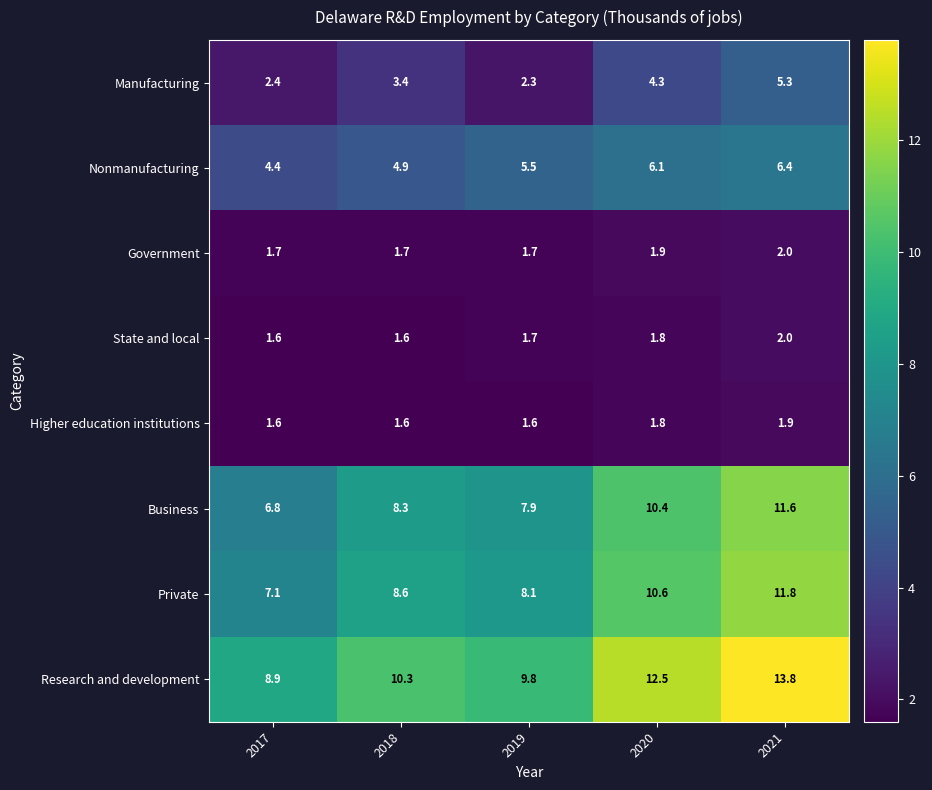

What is the spread (max minus min) of values at 2019?

8.2